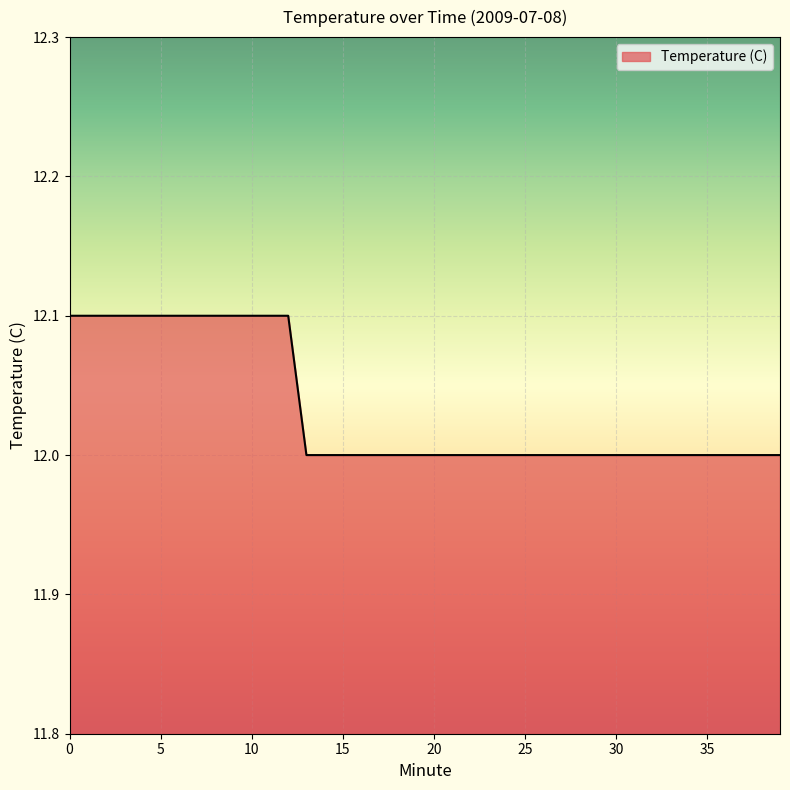

Reading right to left, transcribe all the data shown in this chart.

12.0	12.0	12.0	12.0	12.0	12.0	12.0	12.0	12.0	12.0	12.0	12.0	12.0	12.0	12.0	12.0	12.0	12.0	12.0	12.0	12.0	12.0	12.0	12.0	12.0	12.0	12.0	12.1	12.1	12.1	12.1	12.1	12.1	12.1	12.1	12.1	12.1	12.1	12.1	12.1